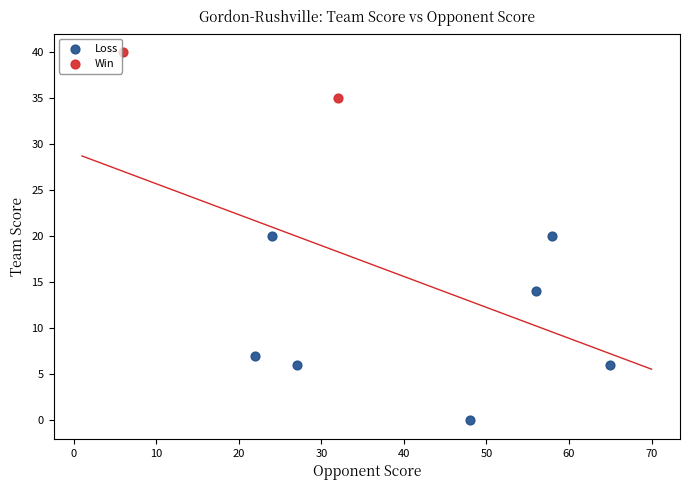

What are all the series names shown in the legend?

Loss, Win